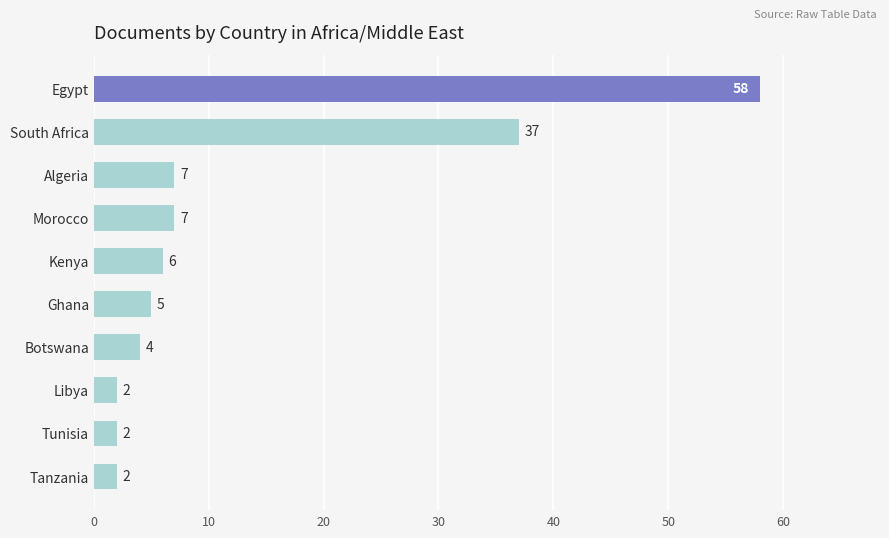

Between Botswana and South Africa, which is larger?

South Africa